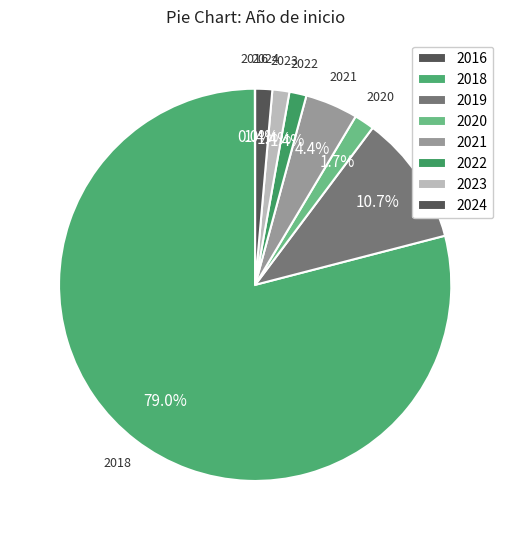

What portion of the pie excludes 2018?

21.0%